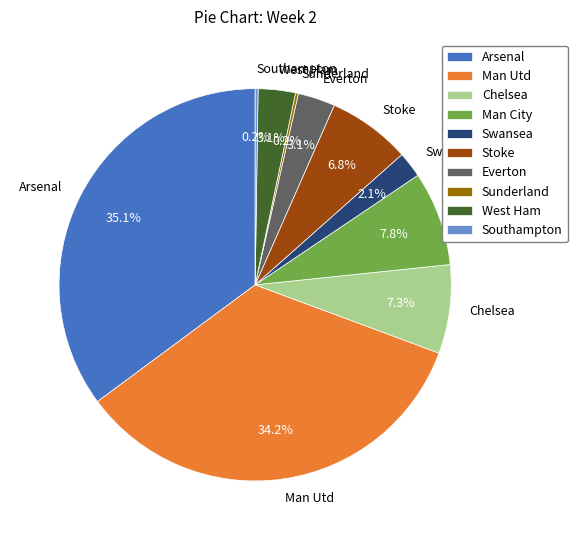

Which category has the biggest portion of the pie?

Arsenal